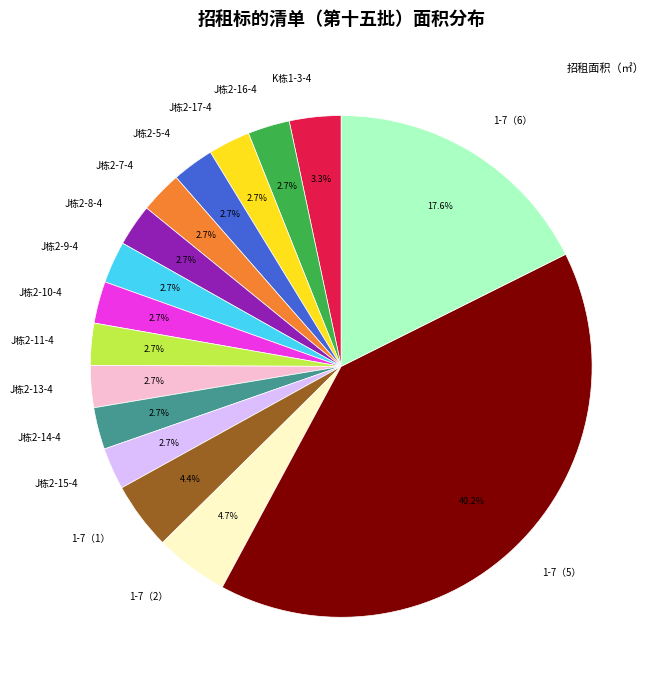

How many segments does this pie chart have?

16